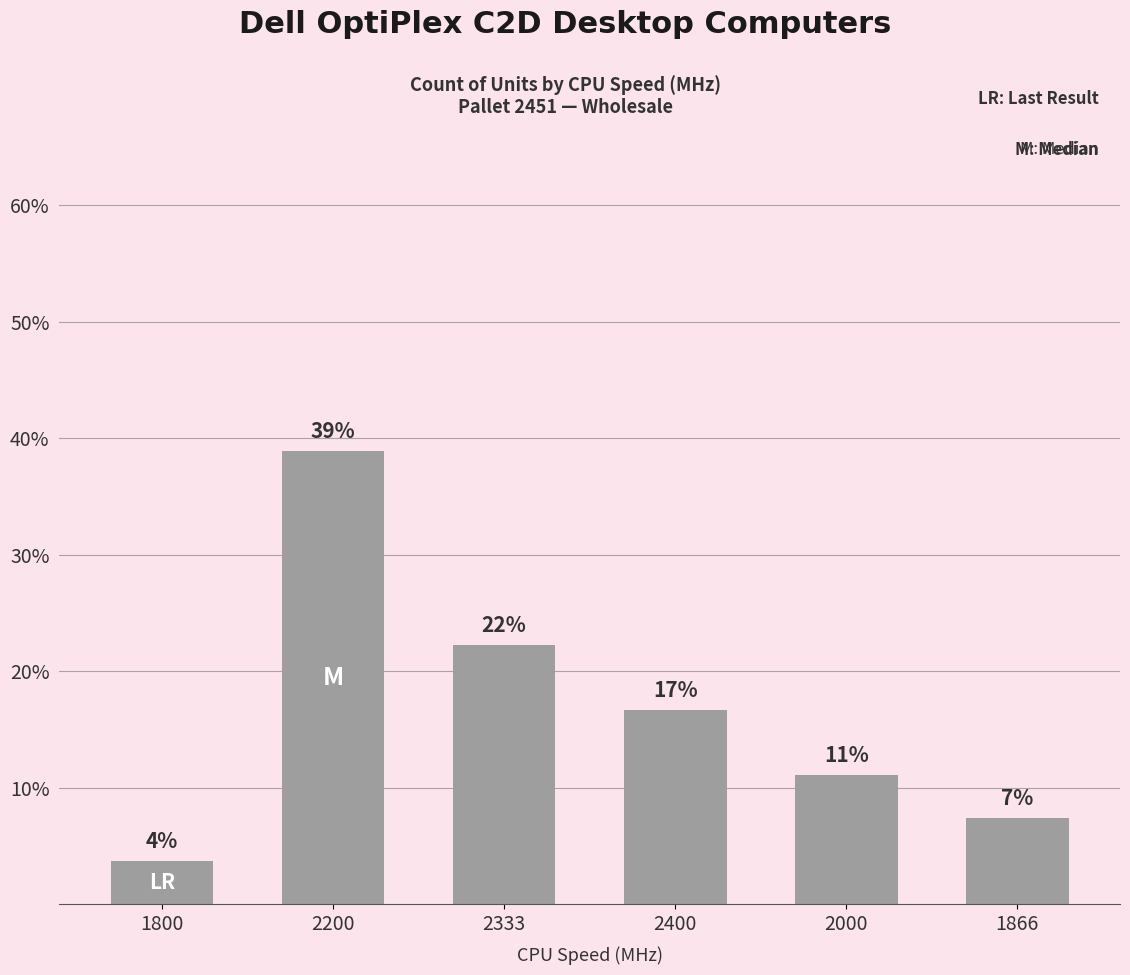

How many bars are there in total?

6